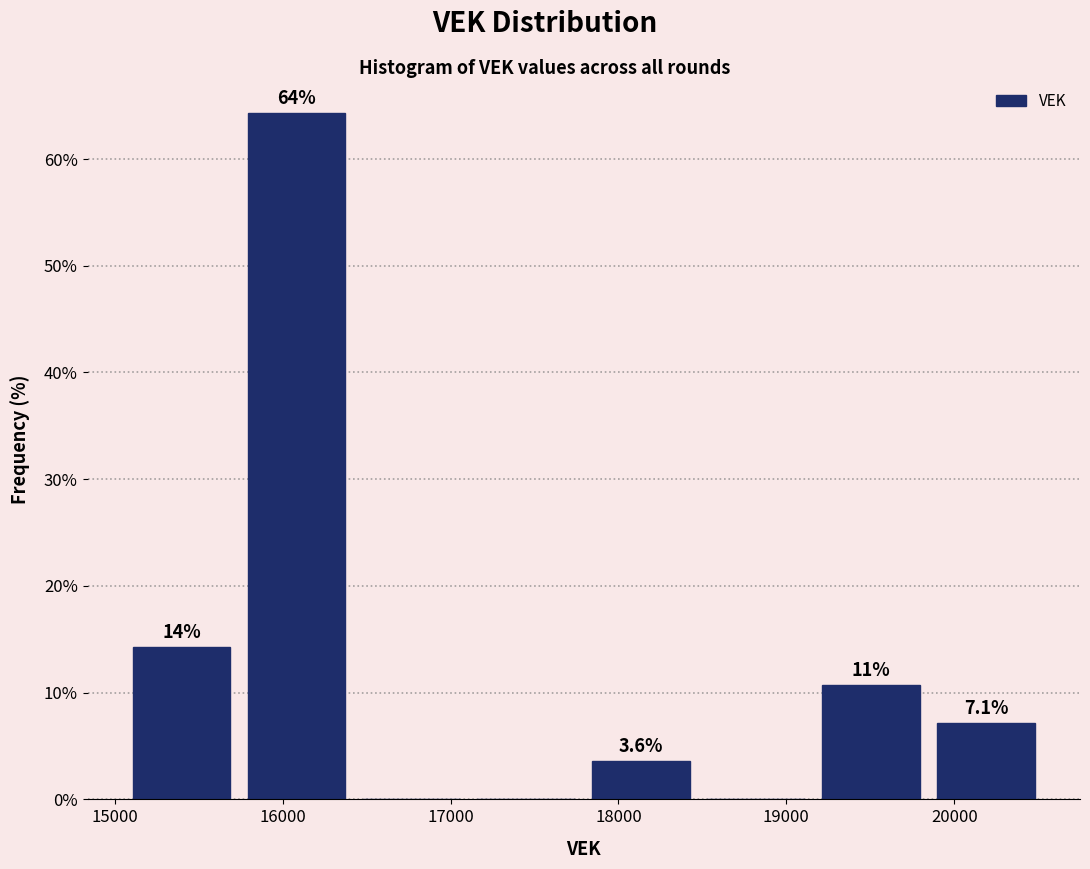

Over which range of the x-axis is the bar tallest?

15700 to 16400